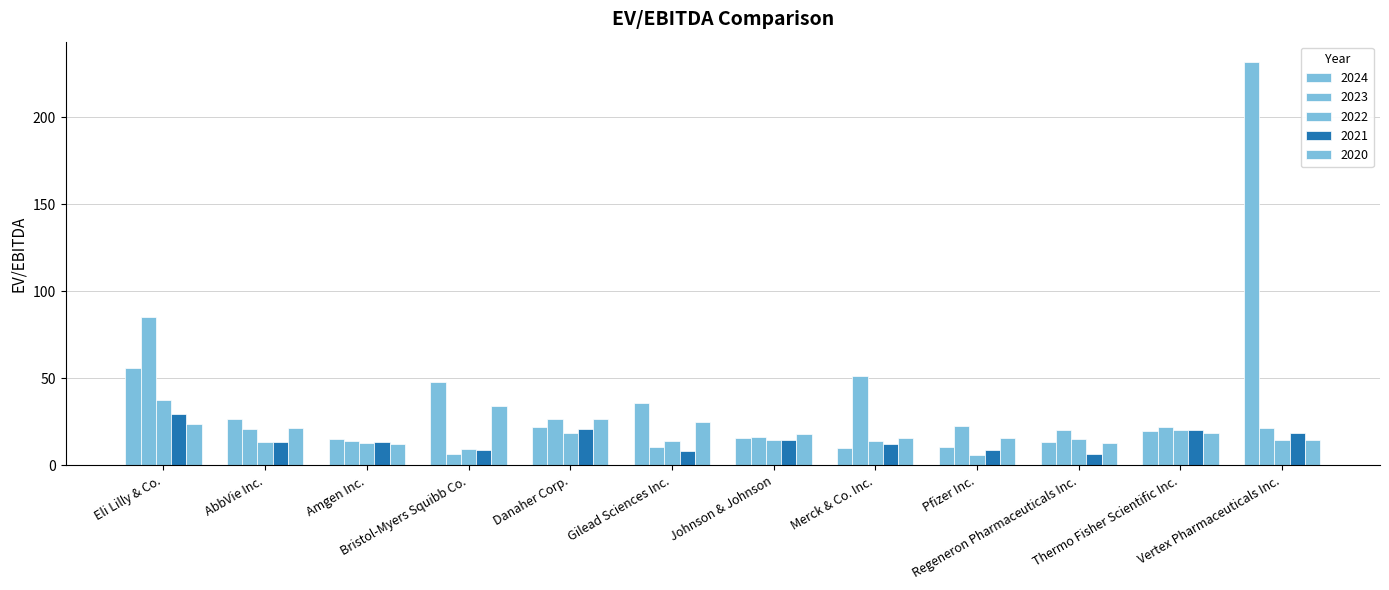

How many series are shown in this chart?

5